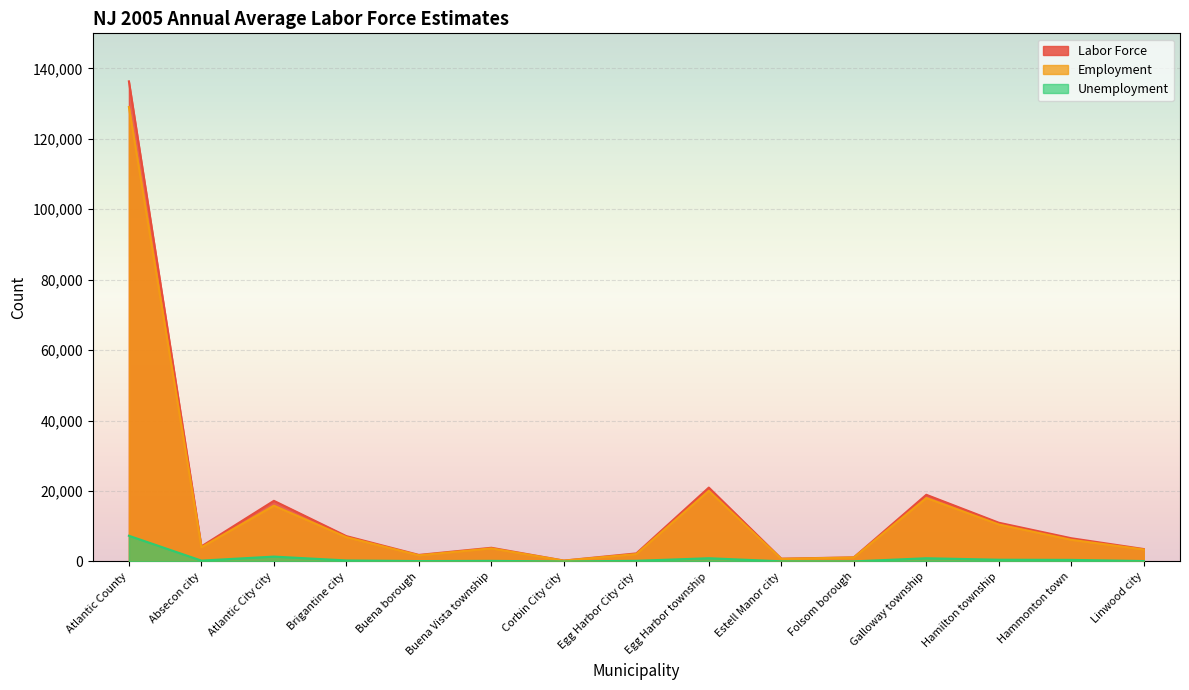

True or false: Labor Force has a value of 246 at Corbin City city.

True